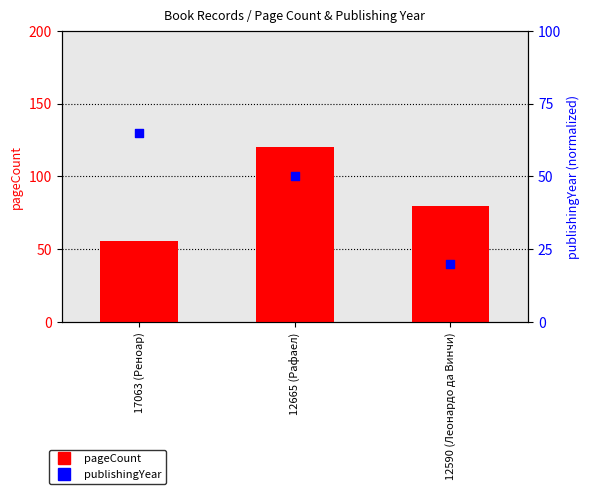

Which series has the largest Y range (max minus min)?

pageCount